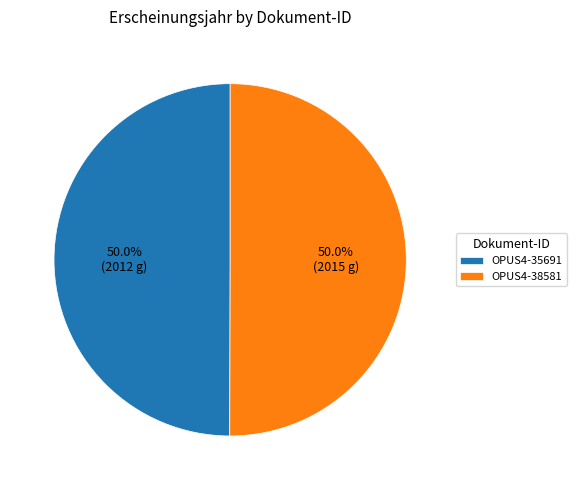

What portion of the pie excludes OPUS4-38581?

50.0%